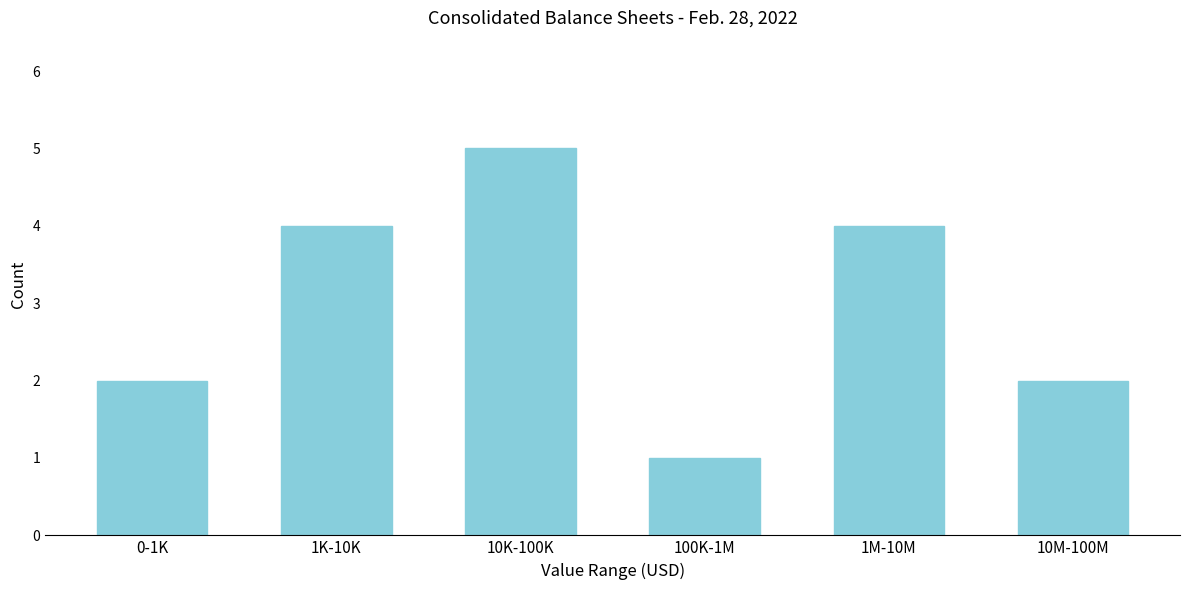

Reading right to left, list all the values displayed in this chart.

10M-100M=2	1M-10M=4	100K-1M=1	10K-100K=5	1K-10K=4	0-1K=2